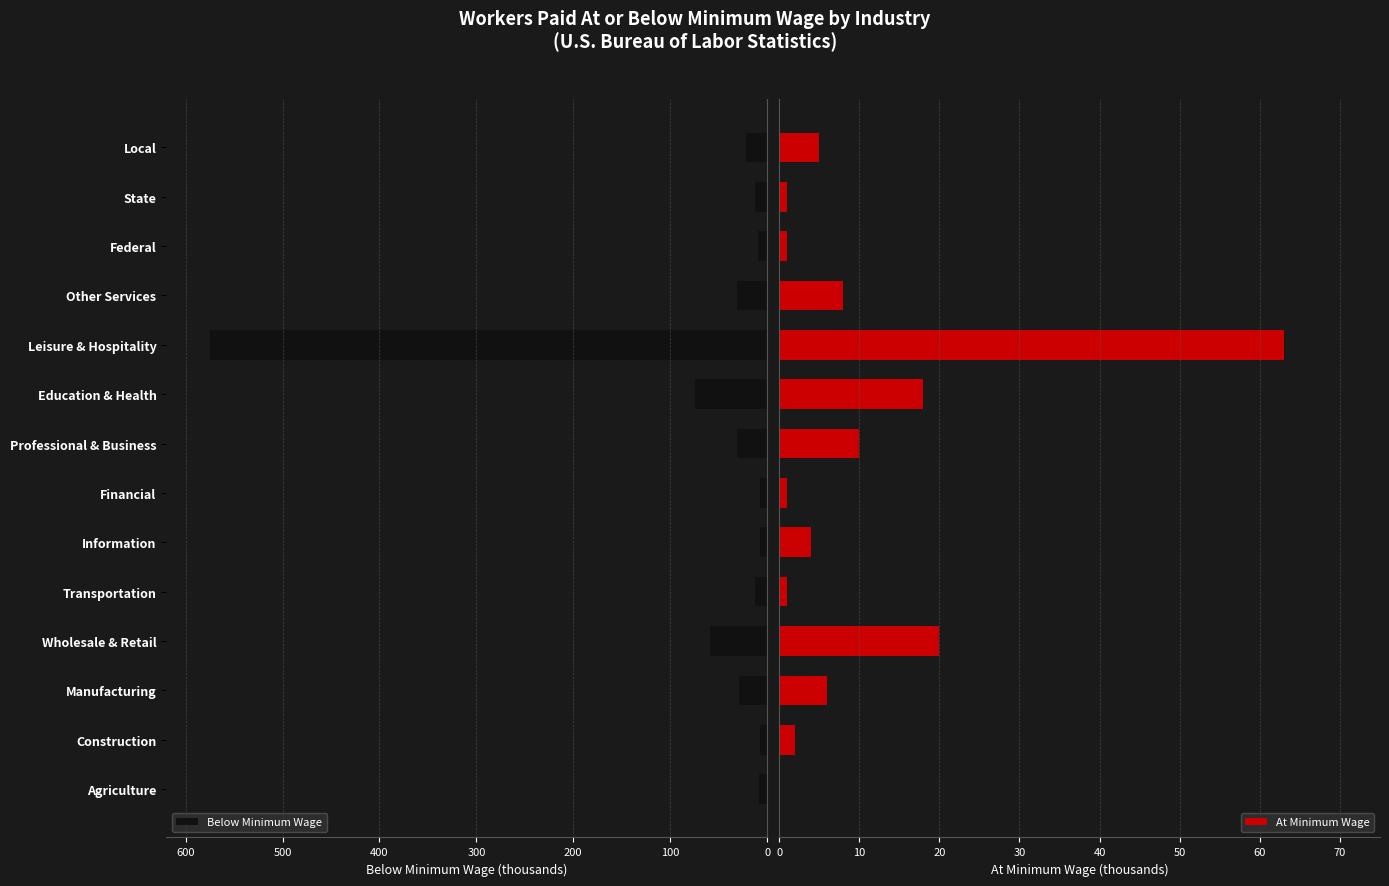

Where is Below Minimum Wage nearest to the value 291?

Education & Health